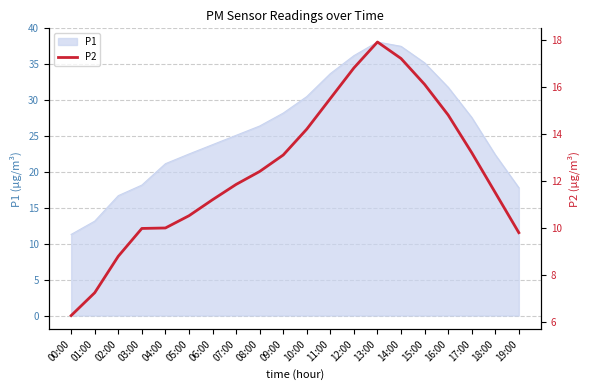

Reading right to left, extract all data points from this chart.

19:00=9.8	18:00=11.5	17:00=13.2	16:00=14.8	15:00=16.1	14:00=17.2	13:00=17.9	12:00=16.8	11:00=15.5	10:00=14.2	09:00=13.1	08:00=12.4	07:00=11.8	06:00=11.2	05:00=10.5	04:00=10.0	03:00=10.0	02:00=8.8	01:00=7.2	00:00=6.3